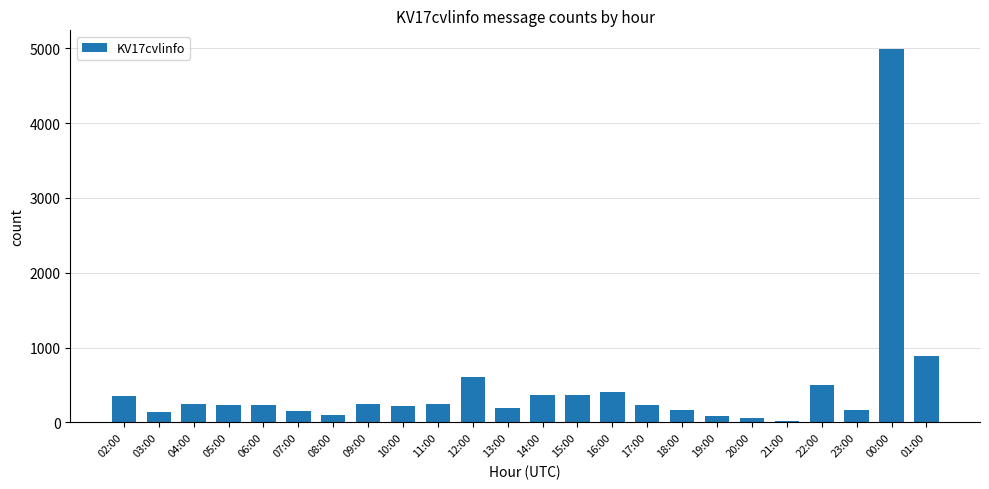

What is the change in value from 12:00 to 22:00?

-110